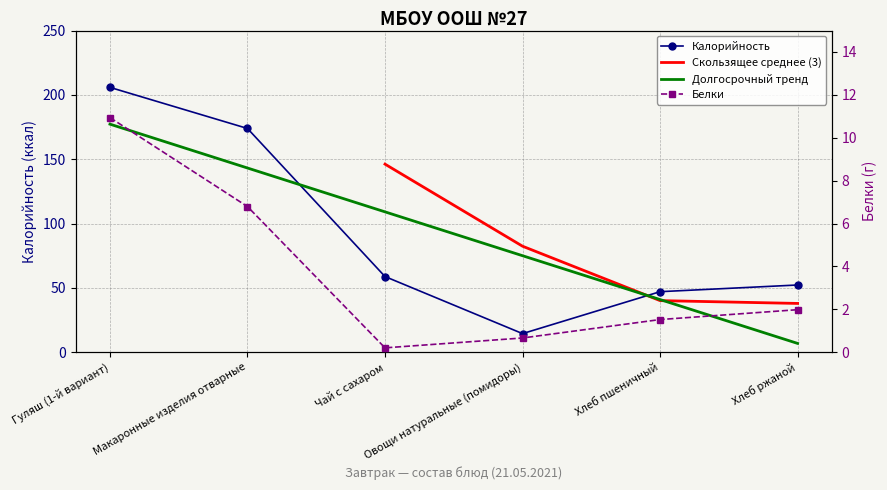

Which series has the largest total across all categories?

Калорийность